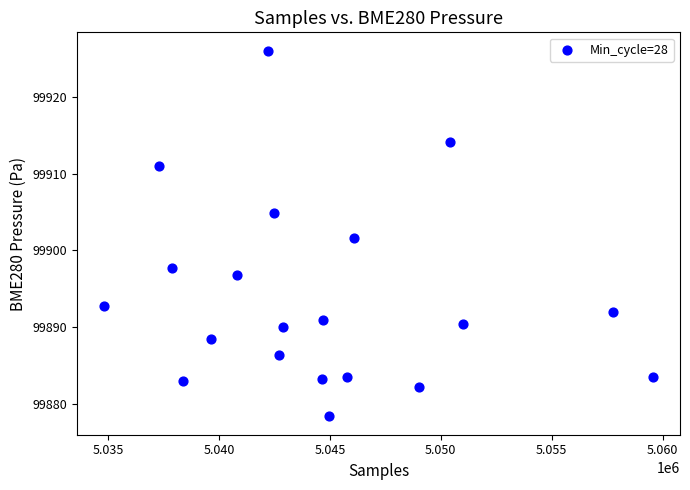

What is the range of X values (max minus min)?

24719.0